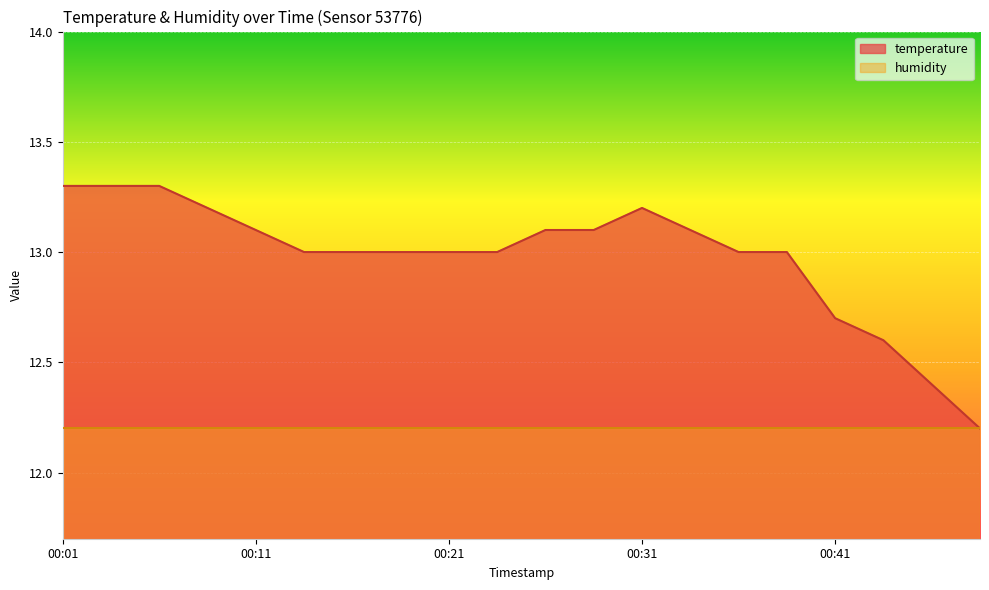

Which has a higher value, 00:41 or 00:14?

00:14